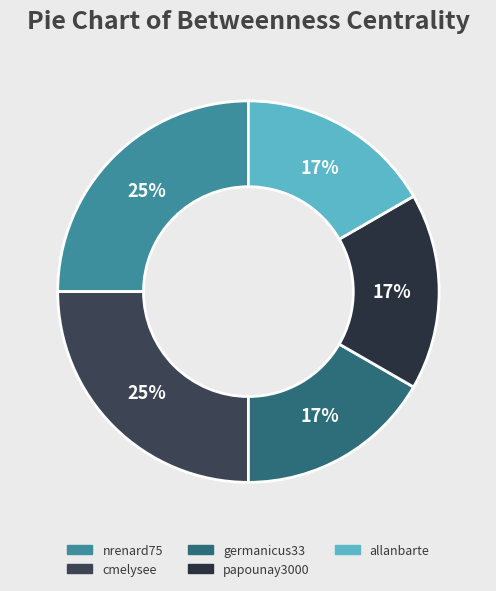

How many segments does this pie chart have?

5